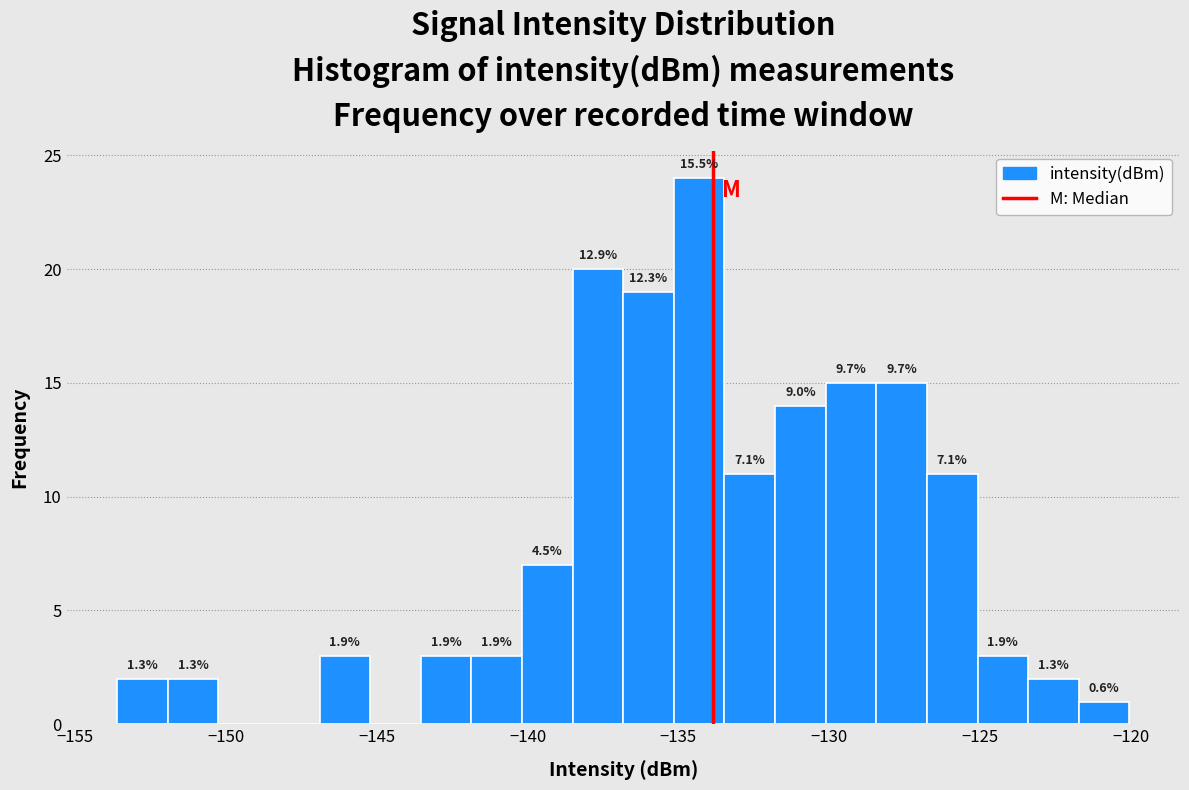

Read against the x-axis, roughly where is the centre of the tallest bar?

-134.5